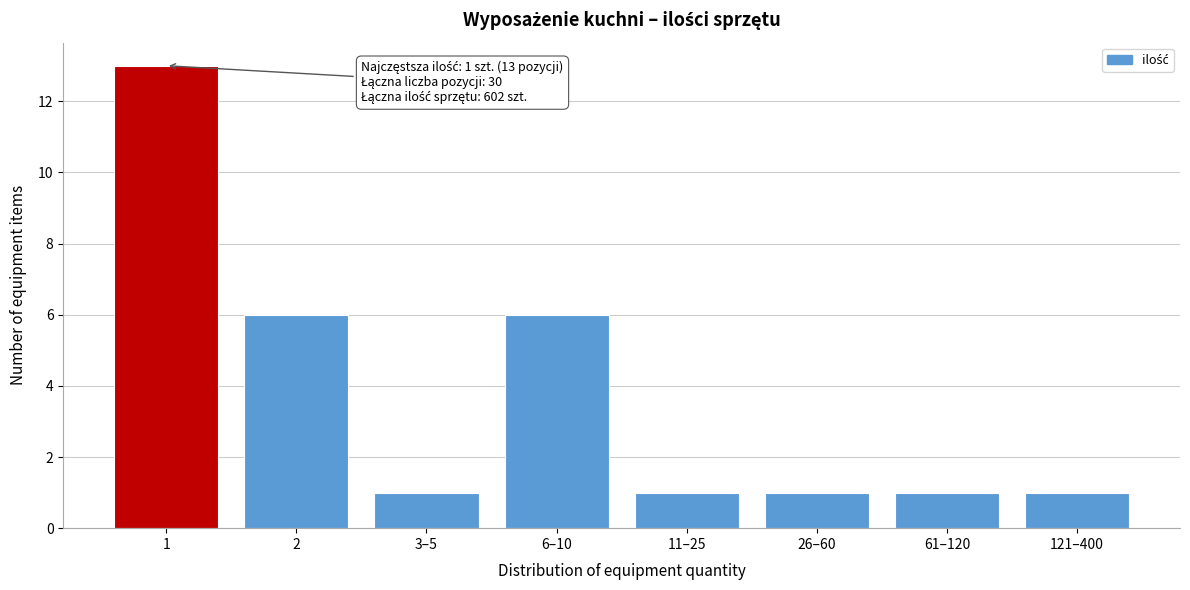

Reading right to left, extract all data points from this chart.

1	1	1	1	6	1	6	13